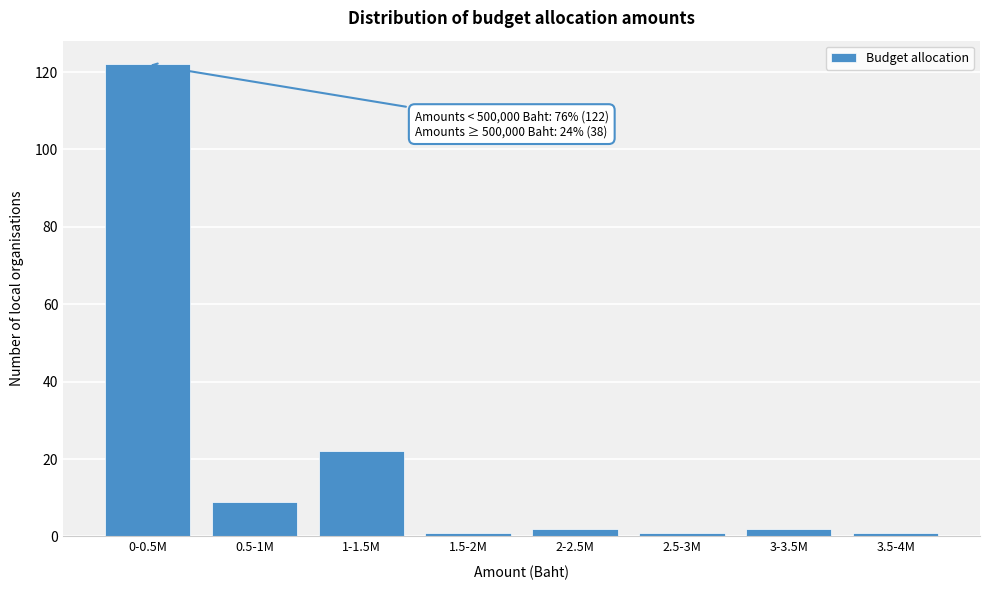

Reading right to left, extract all data points from this chart.

1	2	1	2	1	22	9	122